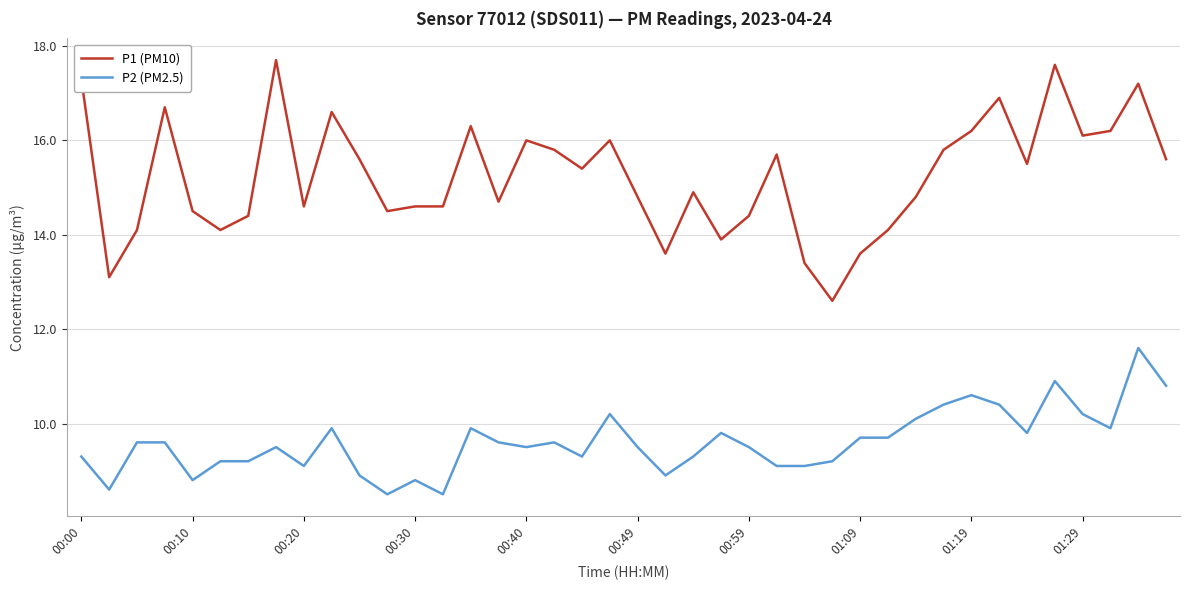

True or false: P1 (PM10) and P2 (PM2.5) cross at least once.

False